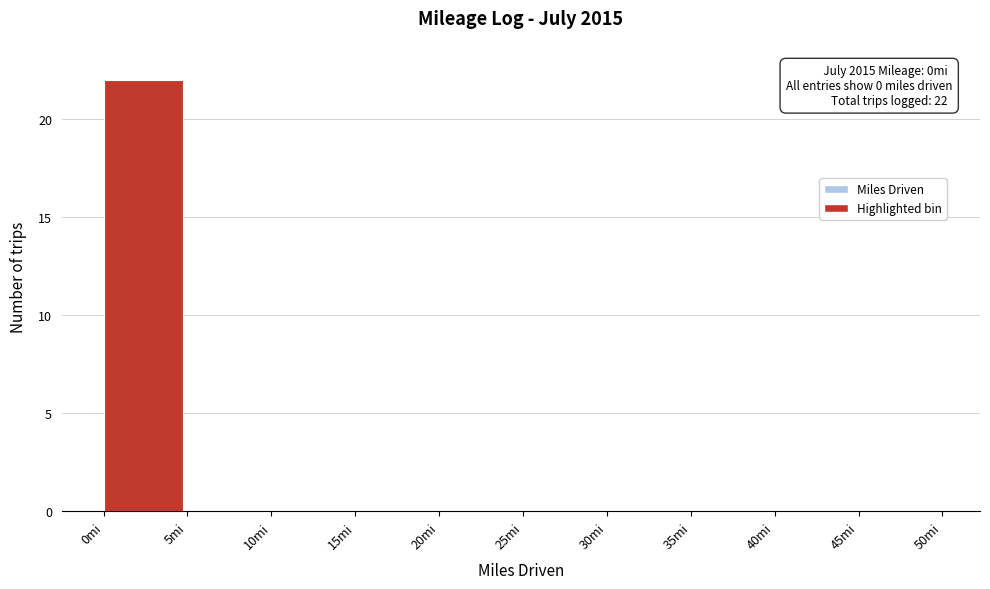

Over which range of the x-axis is the bar tallest?

0 to 5